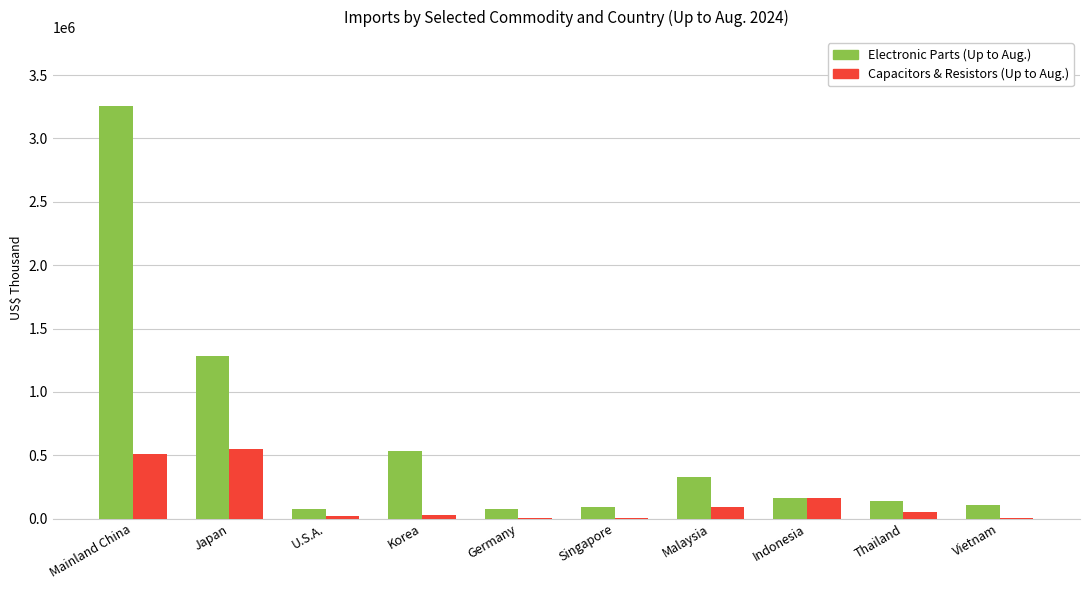

What is the maximum value for Capacitors & Resistors (Up to Aug.)?

548401